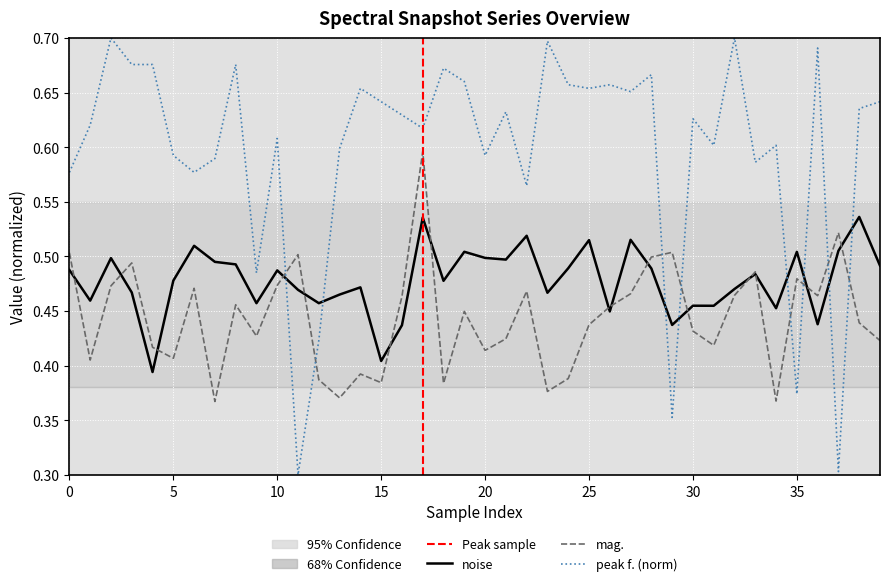

What is the greatest value displayed?

0.7